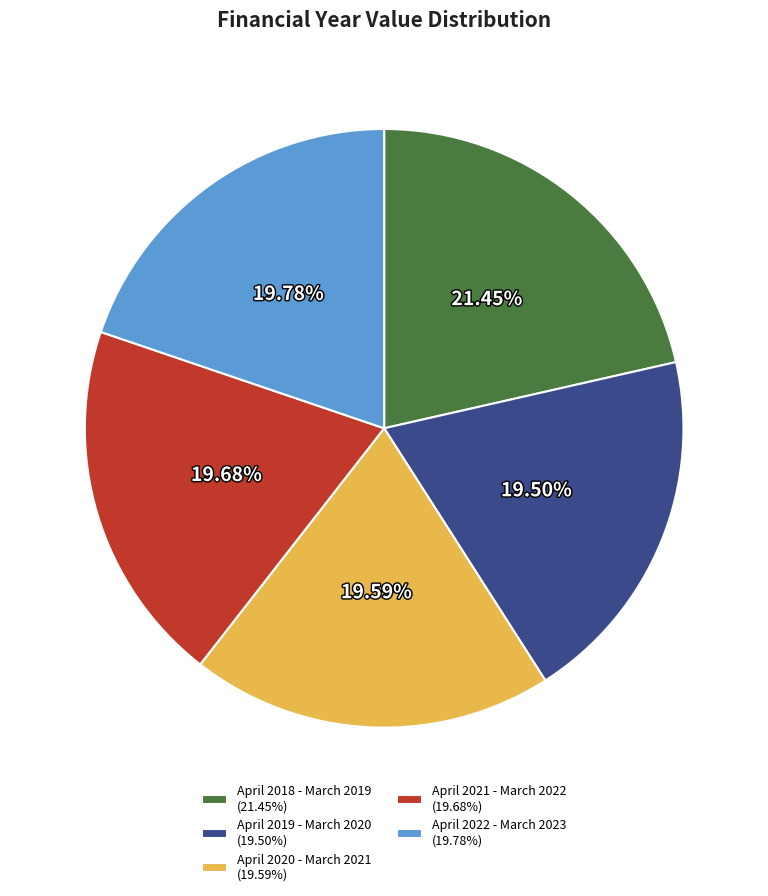

Is it true that April 2021 - March 2022 is 27% of the pie?

False